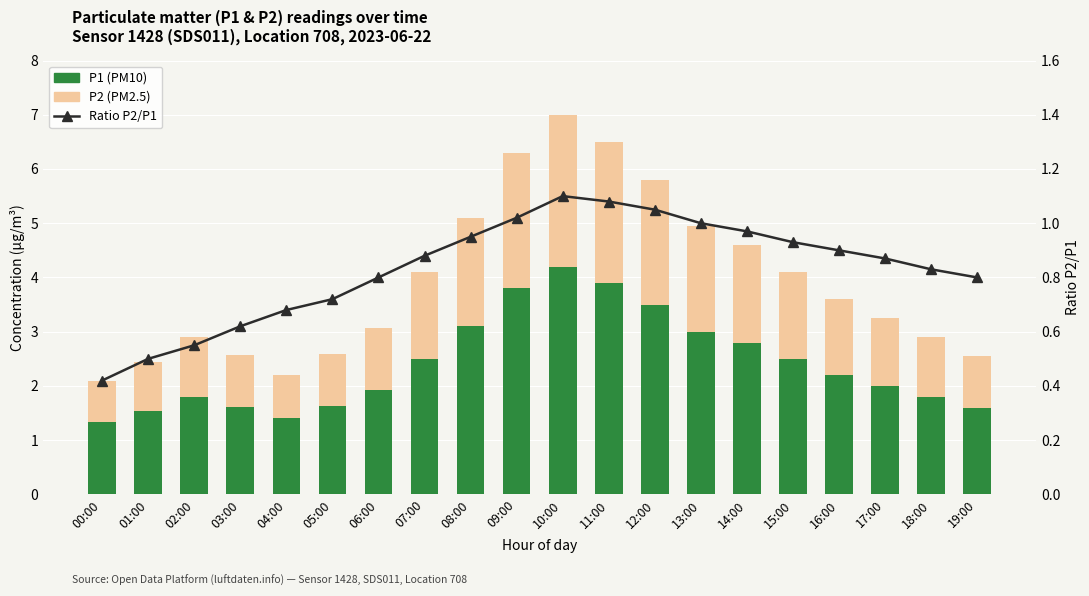

Where is Ratio P2/P1 nearest to the value 0?

00:00